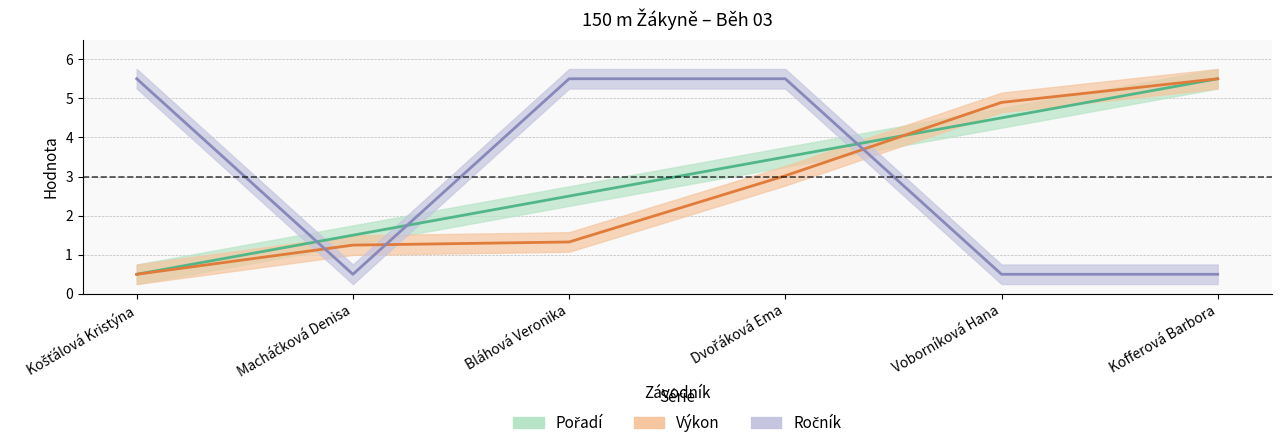

What are all the series names shown in the legend?

Pořadí, Výkon, Ročník